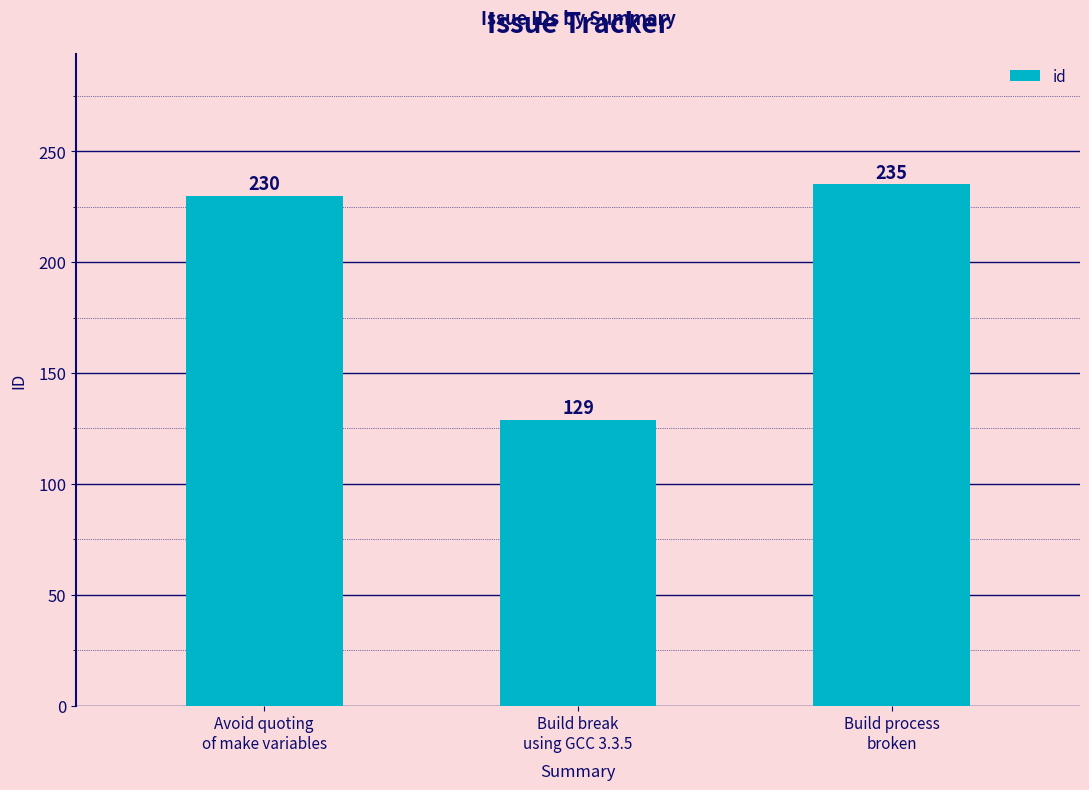

Rank the categories by value from highest to lowest.

Build process
broken, Avoid quoting
of make variables, Build break
using GCC 3.3.5